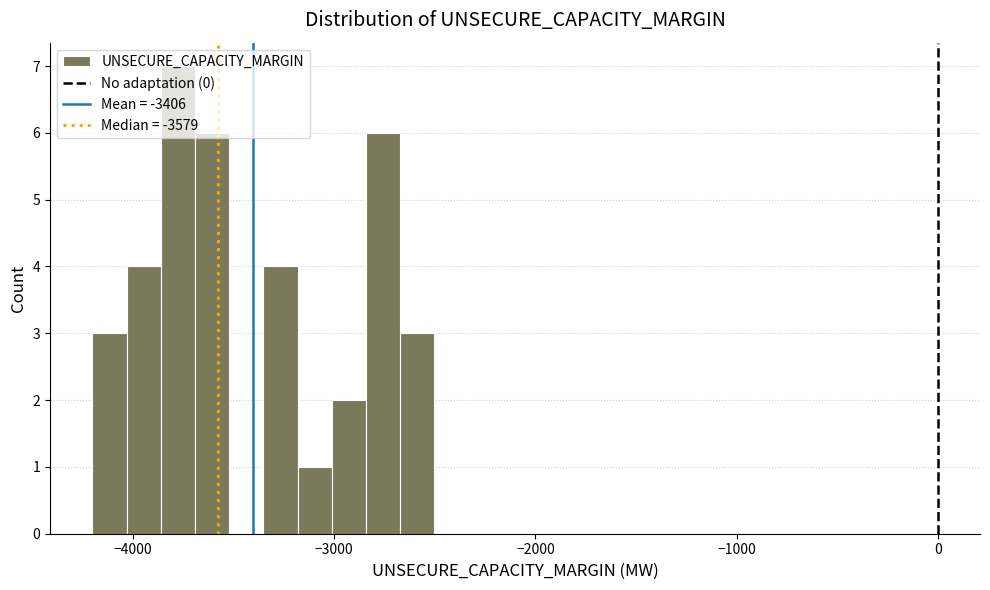

Around what value on the x-axis is the tallest bar? Give the approximate position of its centre, as read against the axis.

-3800